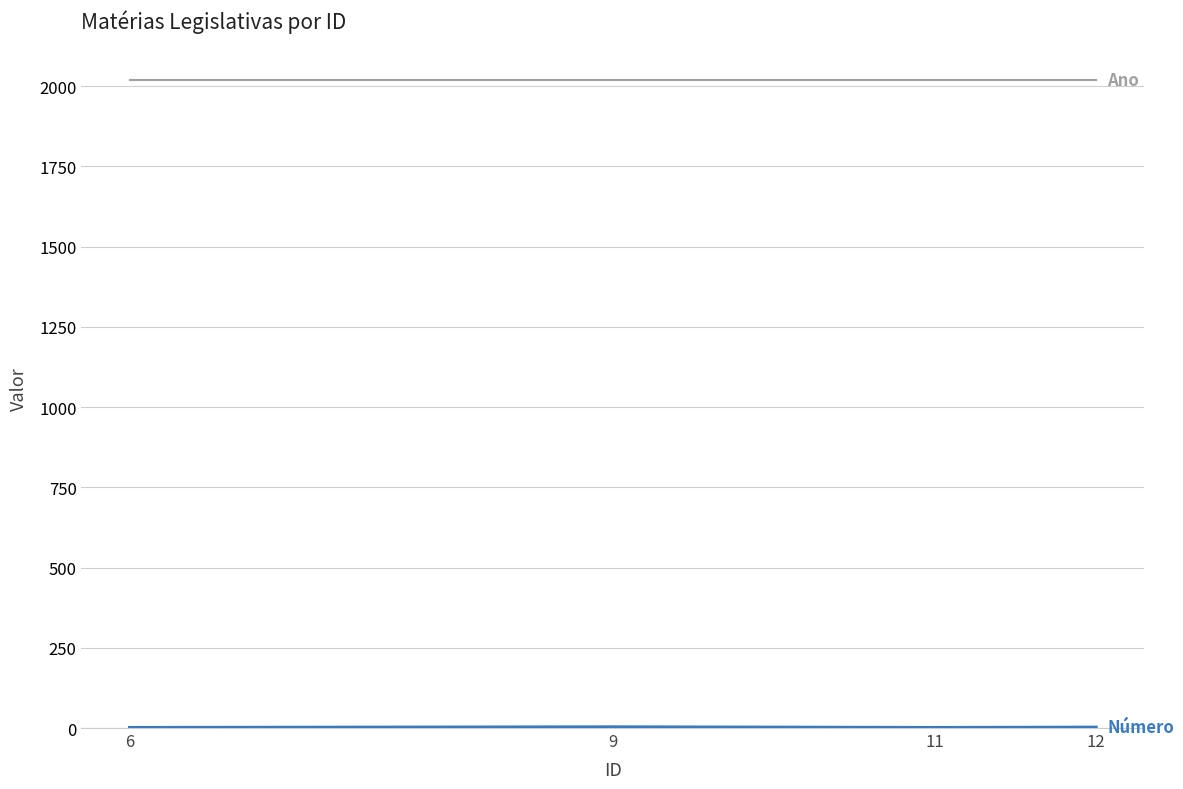

What is the maximum value shown in the chart?

2020